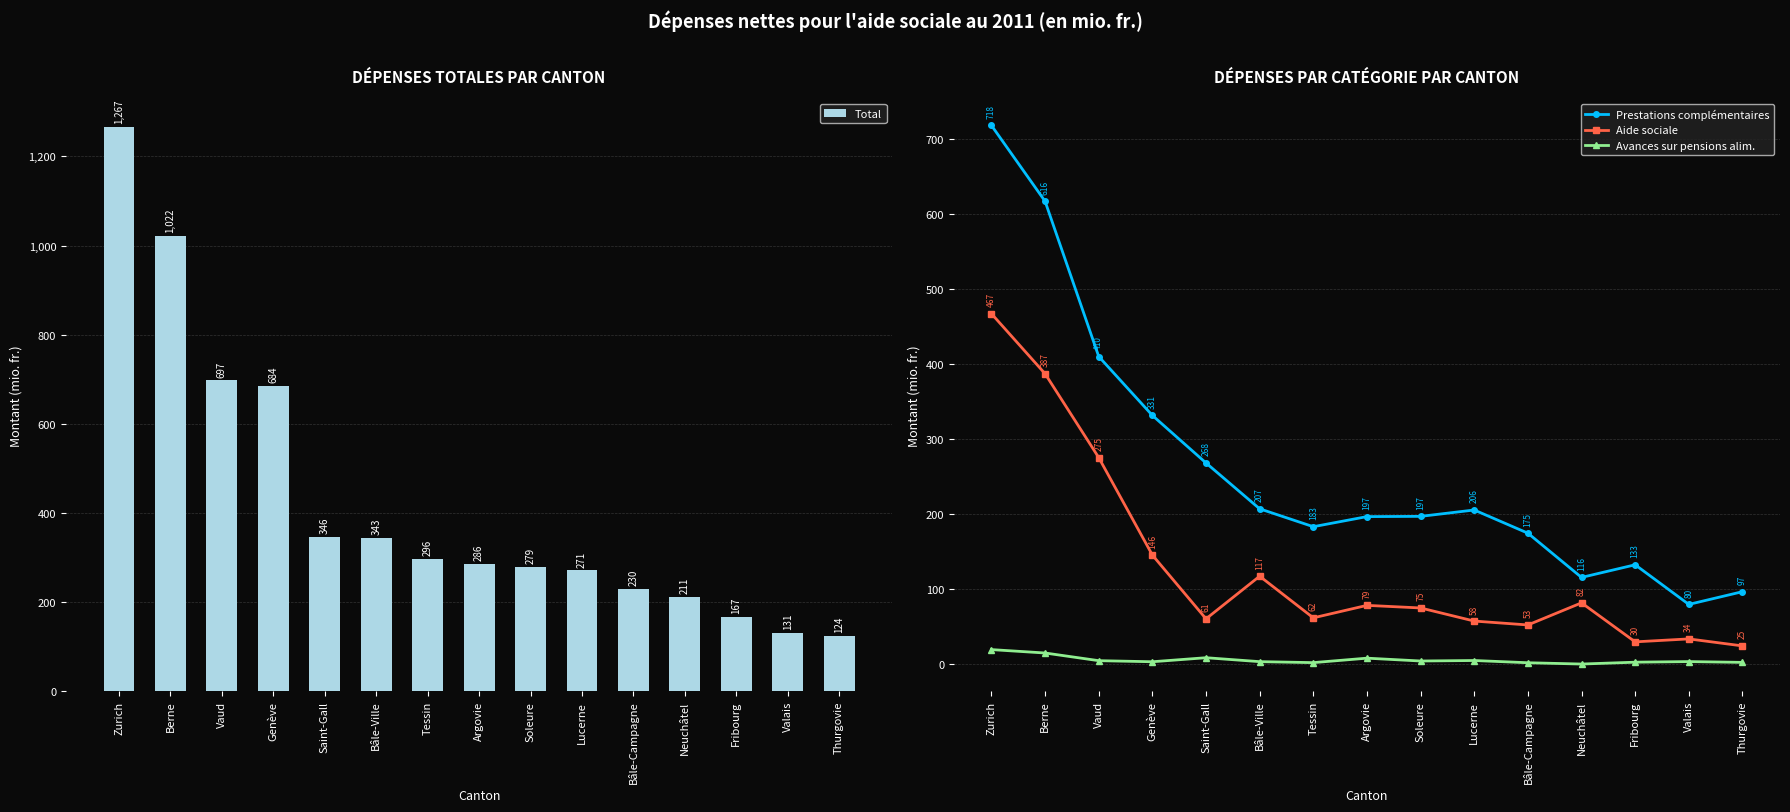

What are all the series names shown in the legend?

Total, Prestations complémentaires, Aide sociale, Avances sur pensions alim.